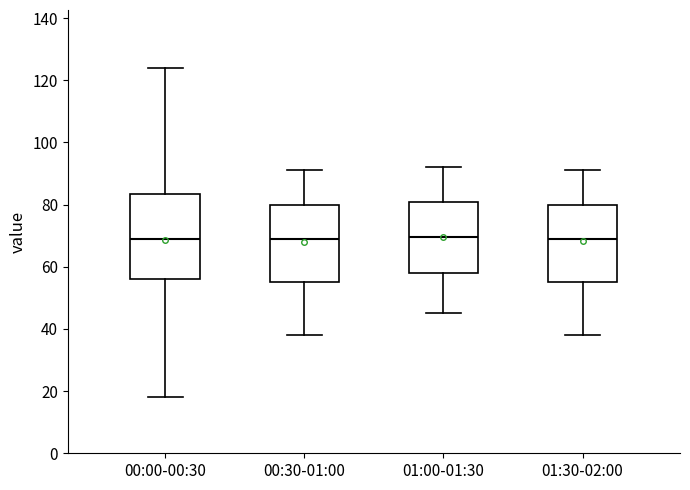

Where does the lower whisker of the box for 00:30-01:00 end on the y-axis? The values are not printed on the chart, so give them approximately, as read against the axis.

38